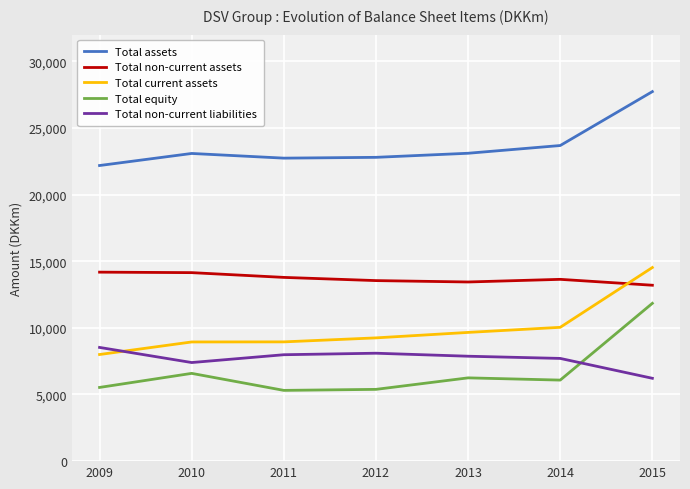

The Total assets series shows 23085.0 at 2010. True or false?

True